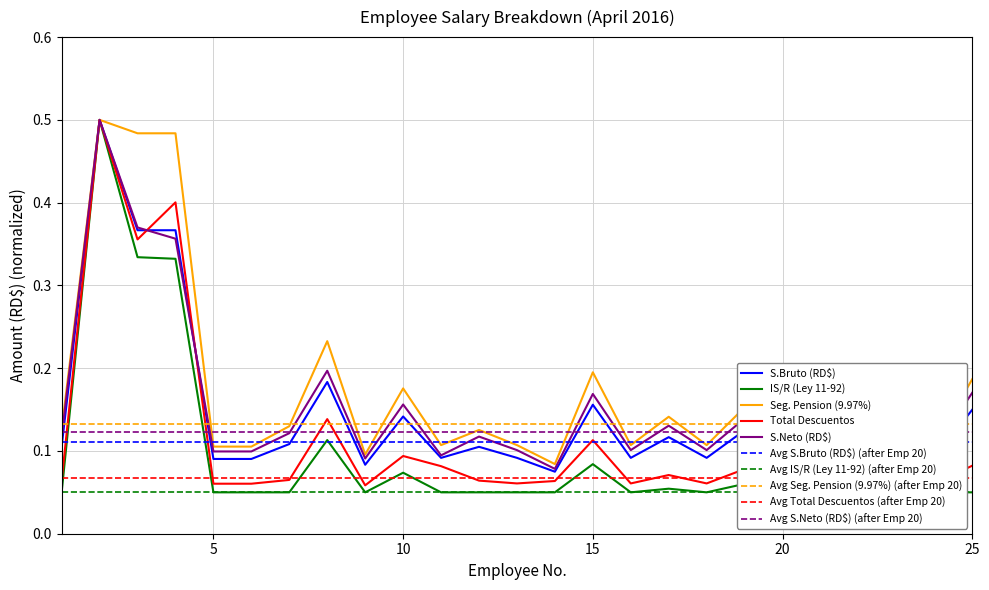

Is the value of IS/R (Ley 11-92) at 15 greater than the value of Total Descuentos at 12?

Yes